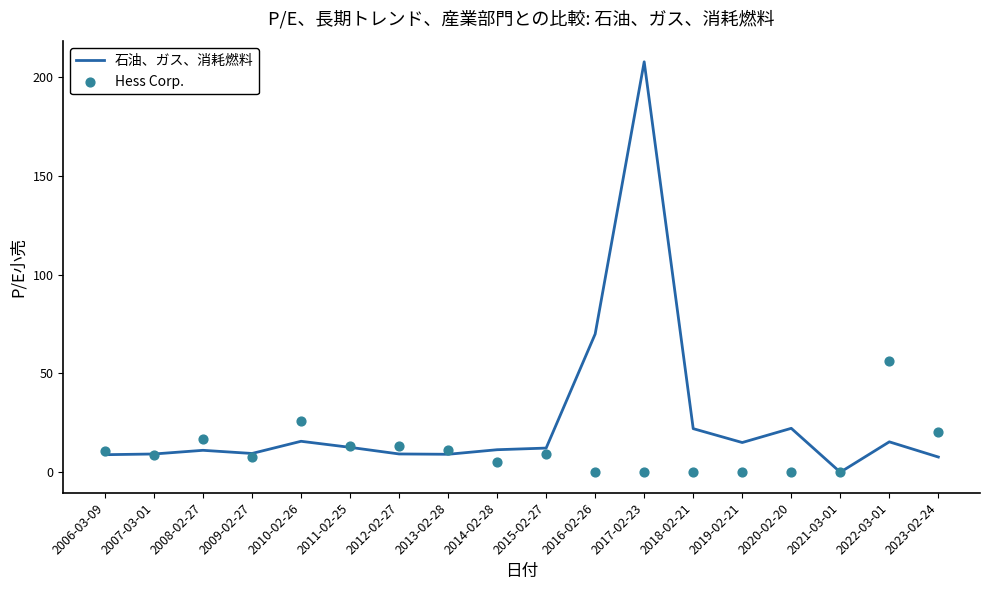

Which series contains the lowest Y value?

石油、ガス、消耗燃料